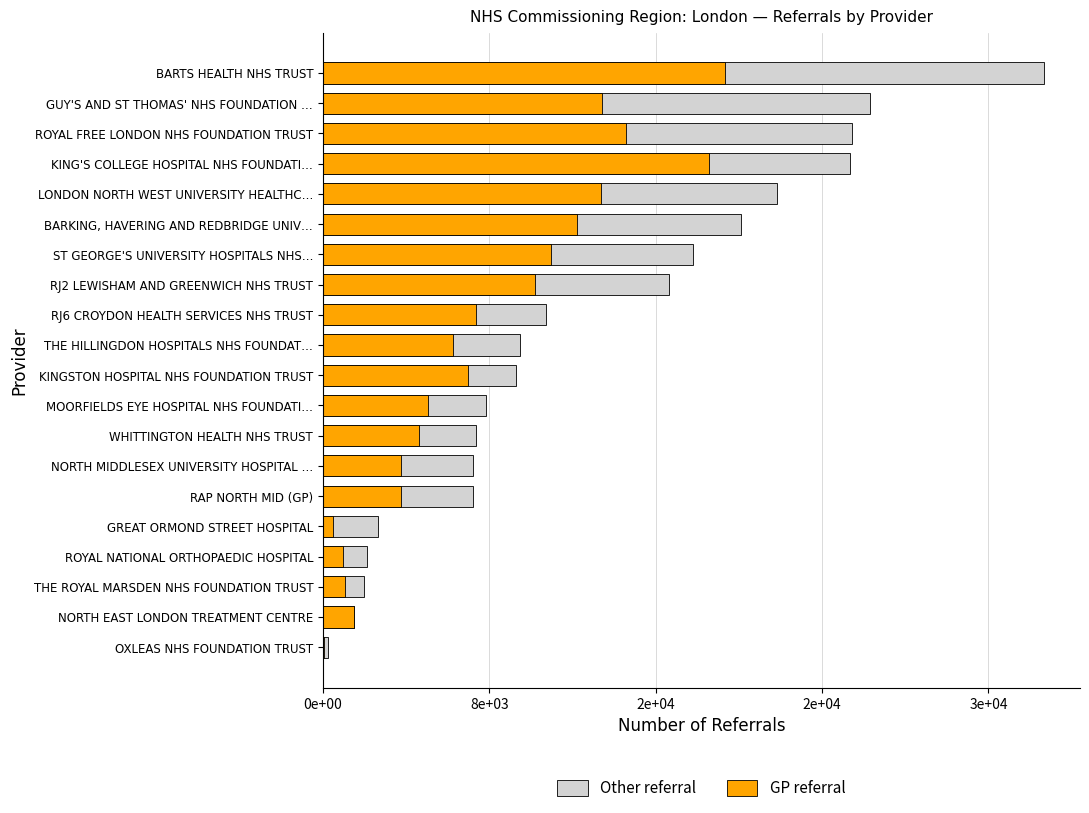

At ROYAL NATIONAL ORTHOPAEDIC HOSPITAL, list the series in order from largest to smallest.

Other referral, GP referral